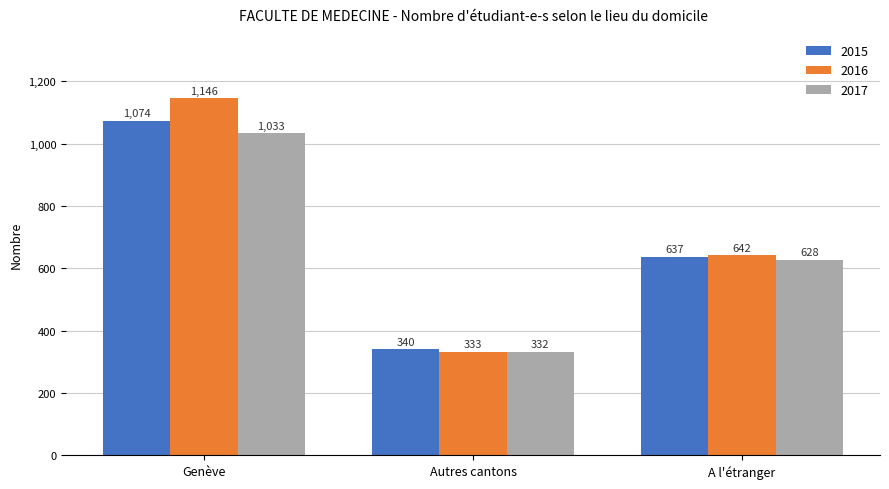

The 2017 series shows 628 at A l'étranger. True or false?

True